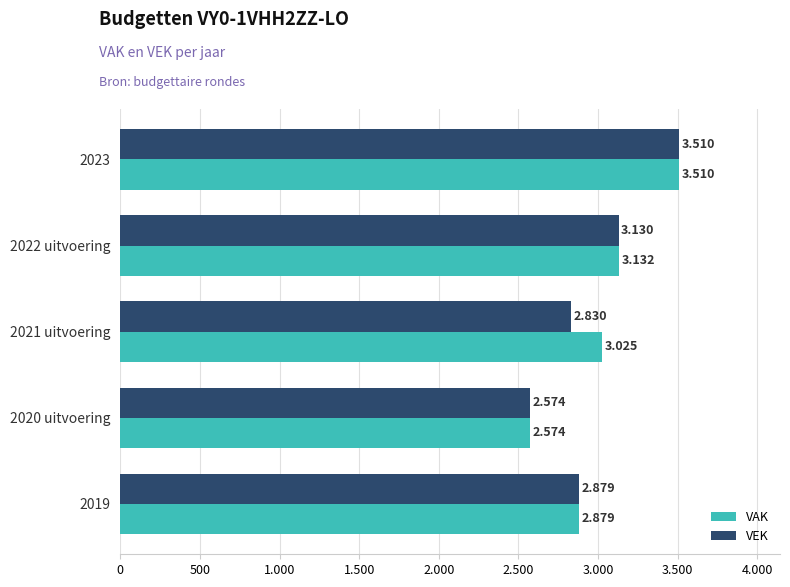

What are all the series names shown in the legend?

VAK, VEK